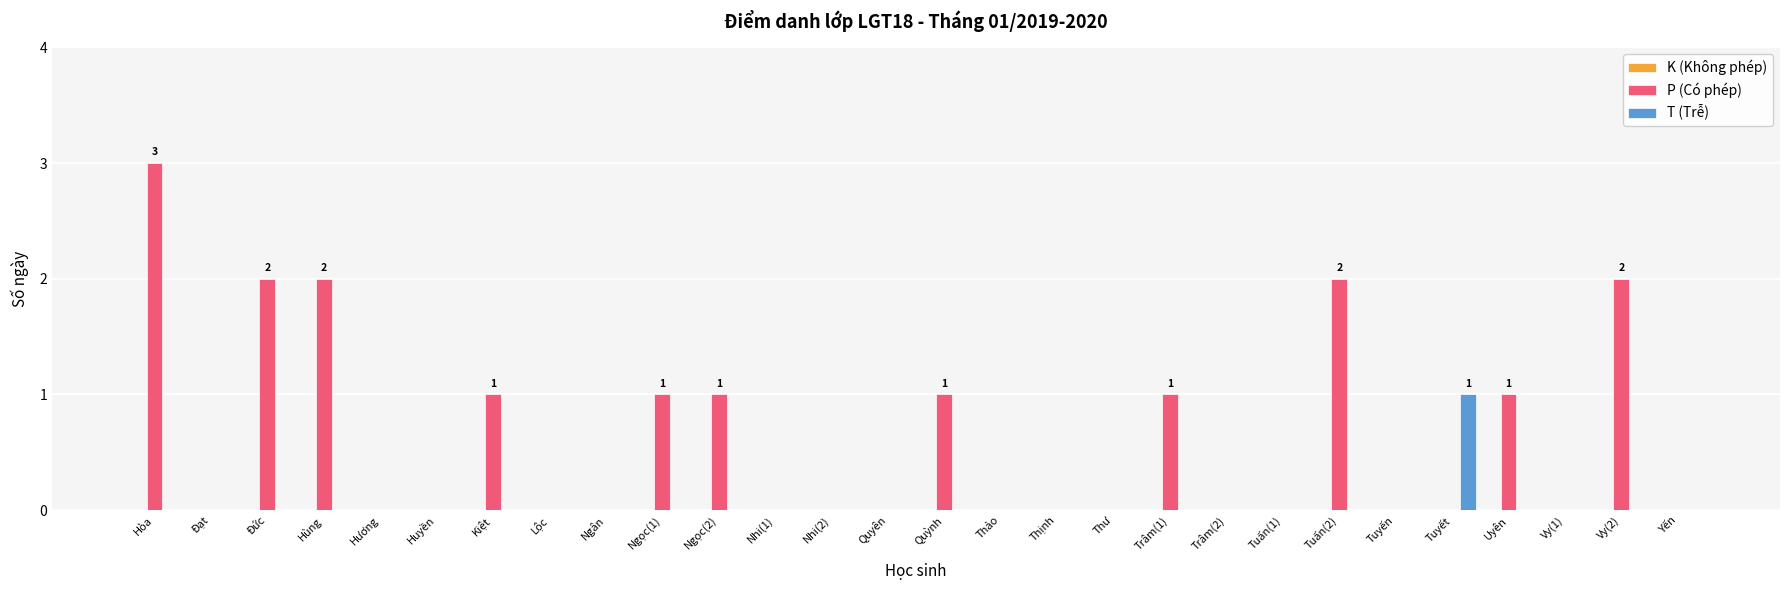

What is the sum of all P (Có phép) values?

17